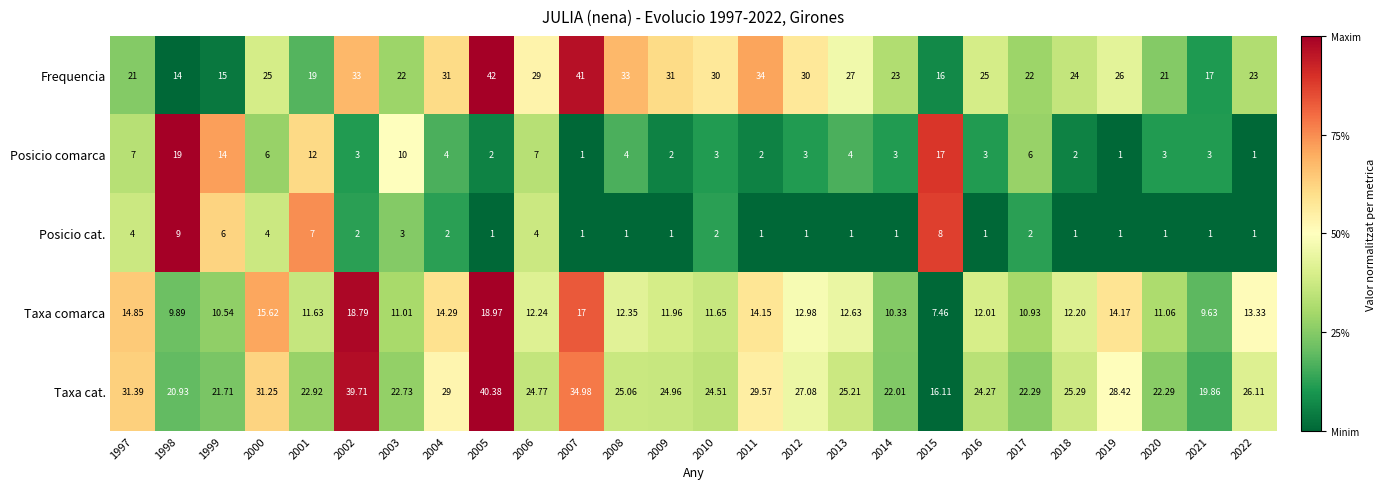

Is the value of Taxa cat. at 2005 greater than the value of Frequencia at 2002?

Yes